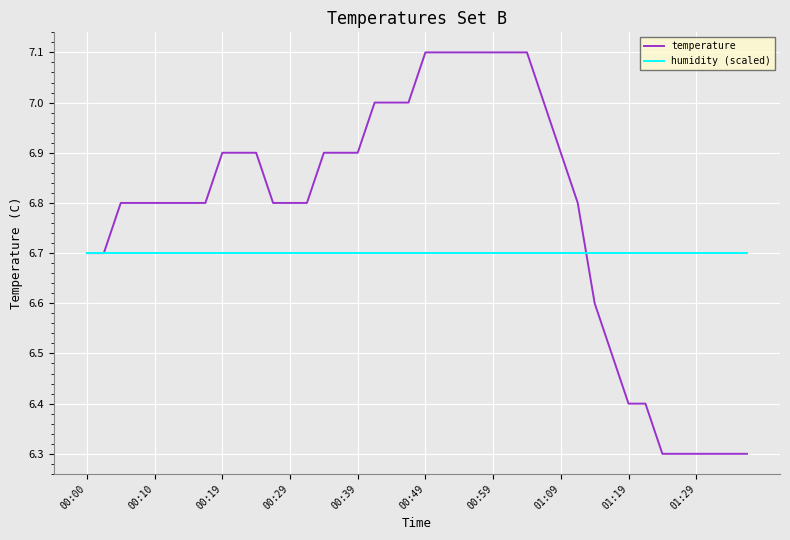

What is the difference between the second highest and minimum values in the temperature series?

0.8